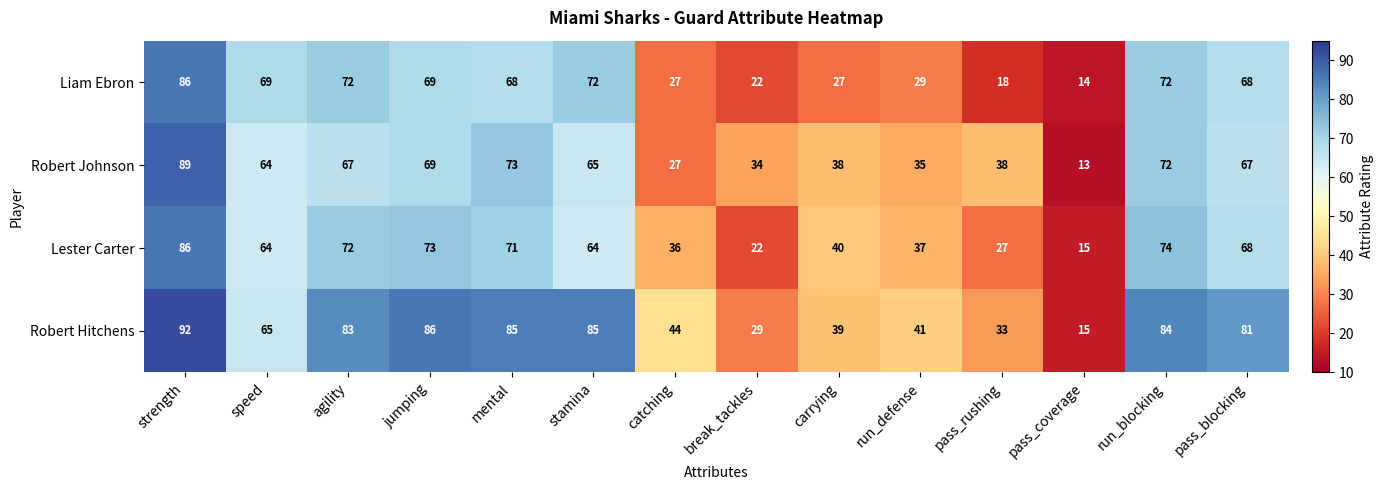

What is the minimum value shown in the chart?

13